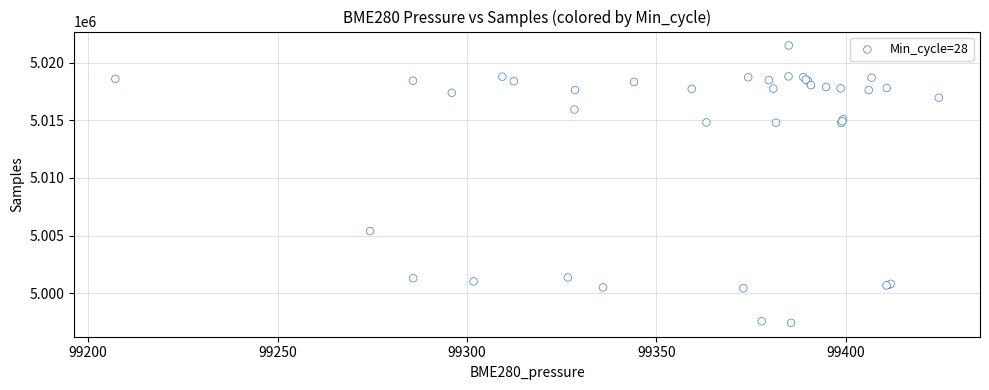

What Y value in the scatter plot is closest to 5009456?

5005387